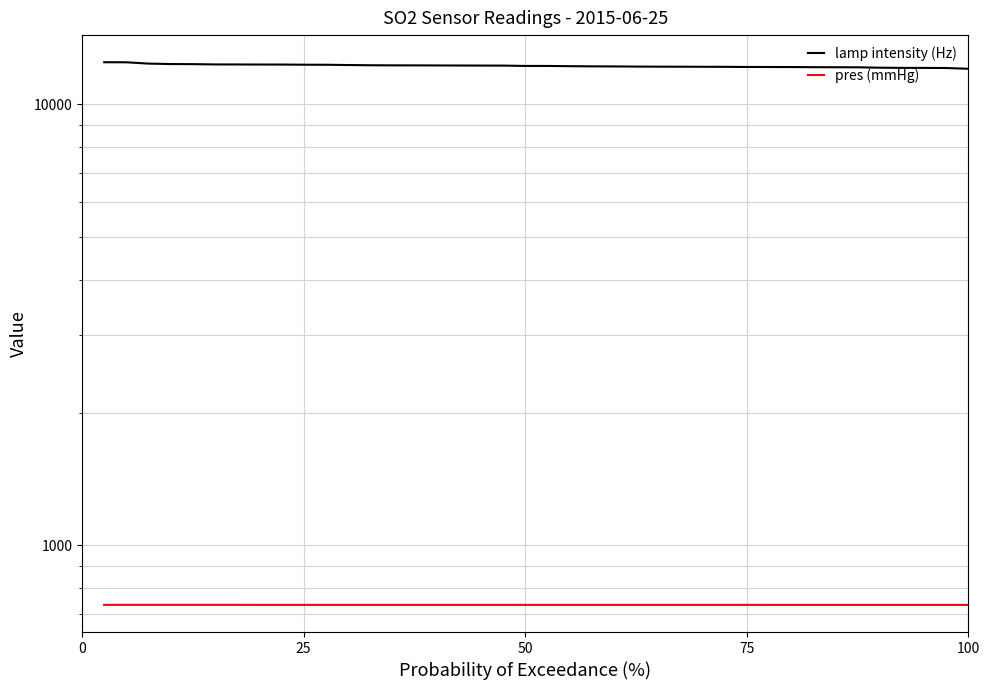

What is the greatest value displayed?

12466.0